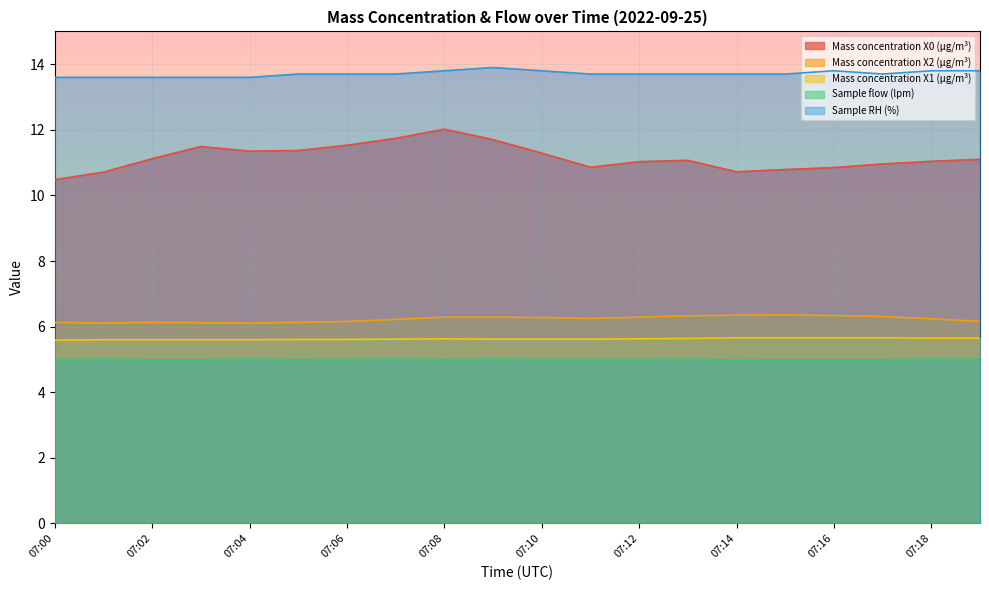

At 07:01, list the series in order from smallest to largest.

Sample flow (lpm), Mass concentration X1 (μg/m³), Mass concentration X2 (μg/m³), Mass concentration X0 (μg/m³), Sample RH (%)